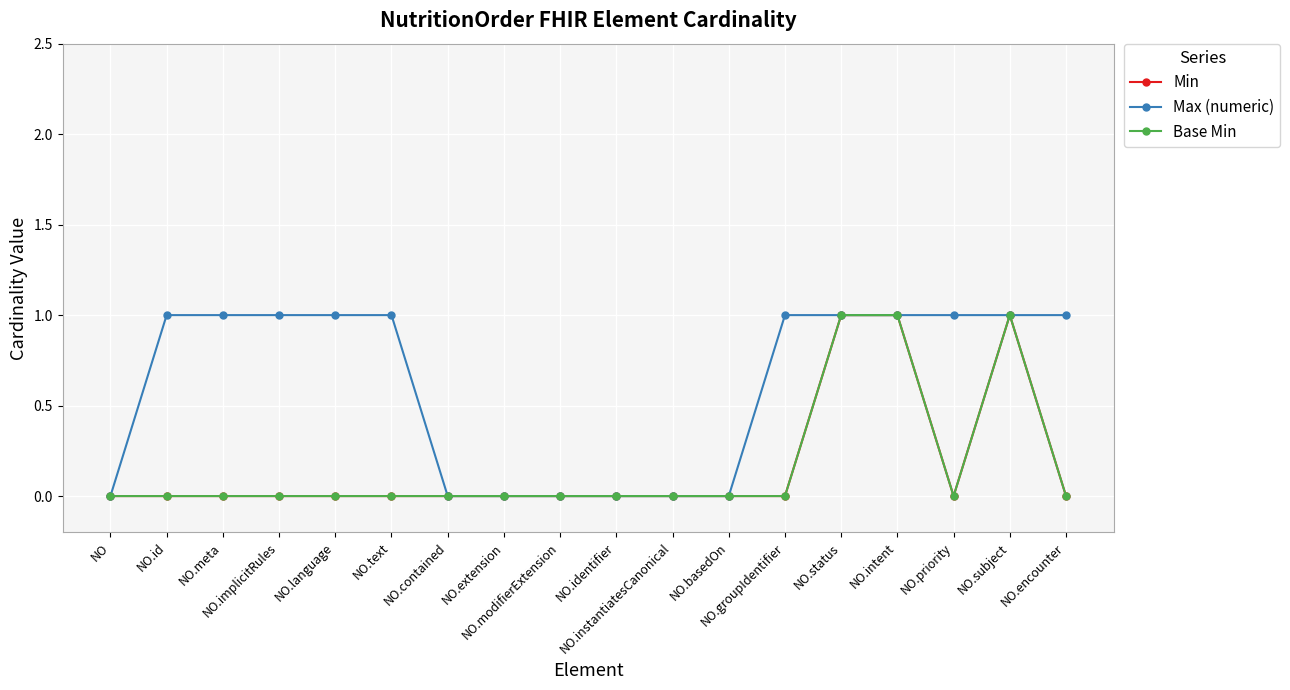

Rank the series by their maximum value, from highest to lowest.

Min, Max (numeric), Base Min